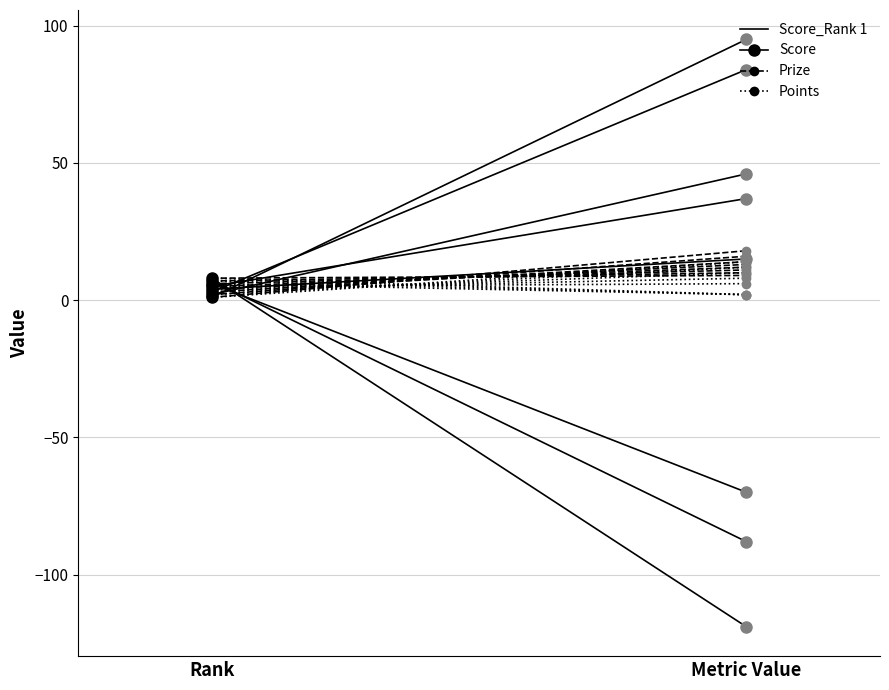

What is the maximum value shown in the chart?

95